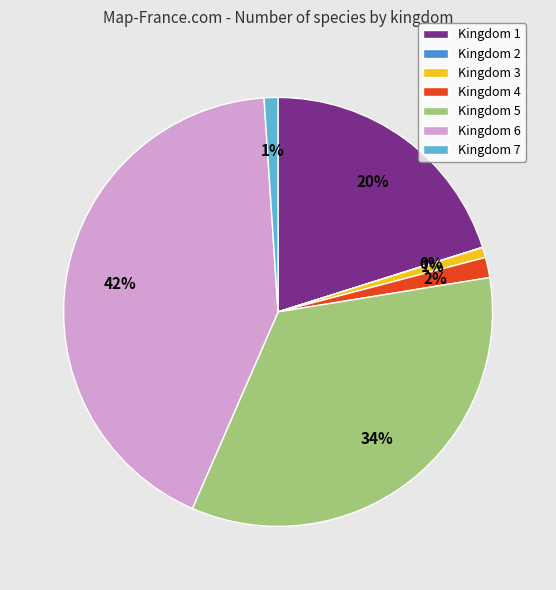

Is there any slice that represents more than half of the pie?

No